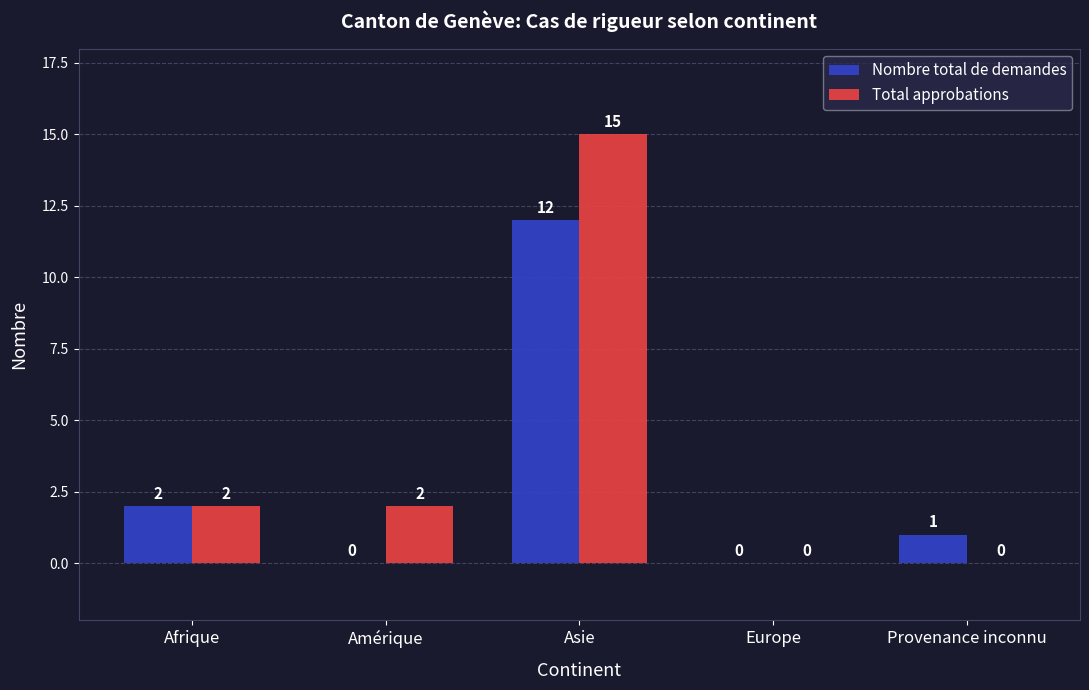

What is the sum of all Total approbations values?

19